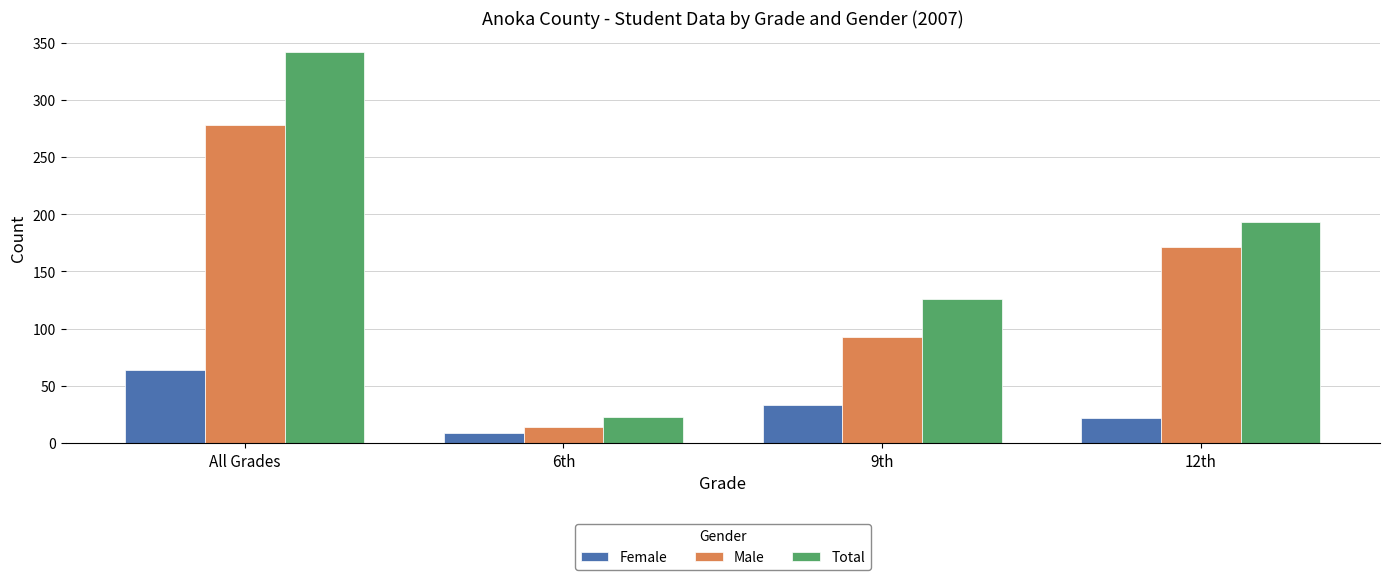

At which category does the chart reach its peak across all series?

All Grades